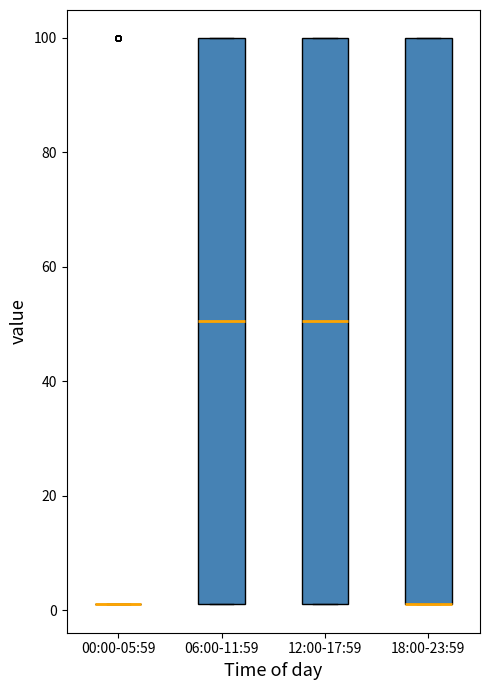

Reading left to right, read every box against the y-axis: the position of its median line, the range the box covers, and the ends of its whiskers. The values are not printed on the chart, so give them approximately, as read against the axis.

00:00-05:59: box collapsed to a line at 2, whiskers 2 to 2
06:00-11:59: median 50, box 2 to 100, whiskers 2 to 100
12:00-17:59: median 50, box 2 to 100, whiskers 2 to 100
18:00-23:59: median 2 (drawn on the box's lower edge), box 2 to 100, whiskers 2 to 100